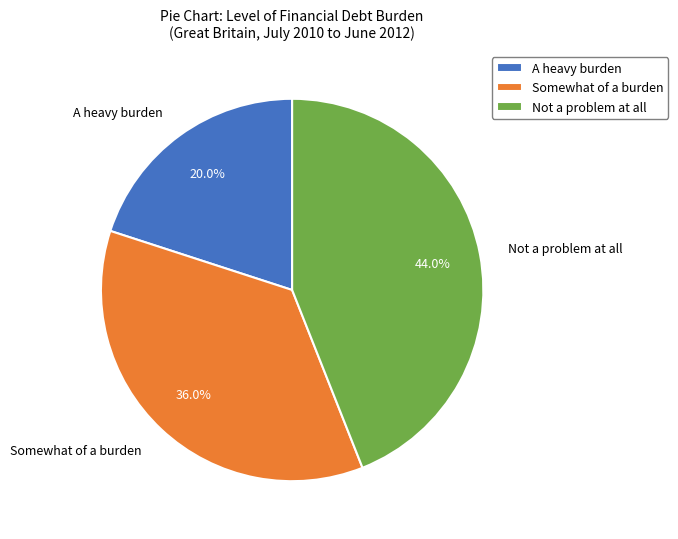

What is the smallest slice in the pie chart?

A heavy burden